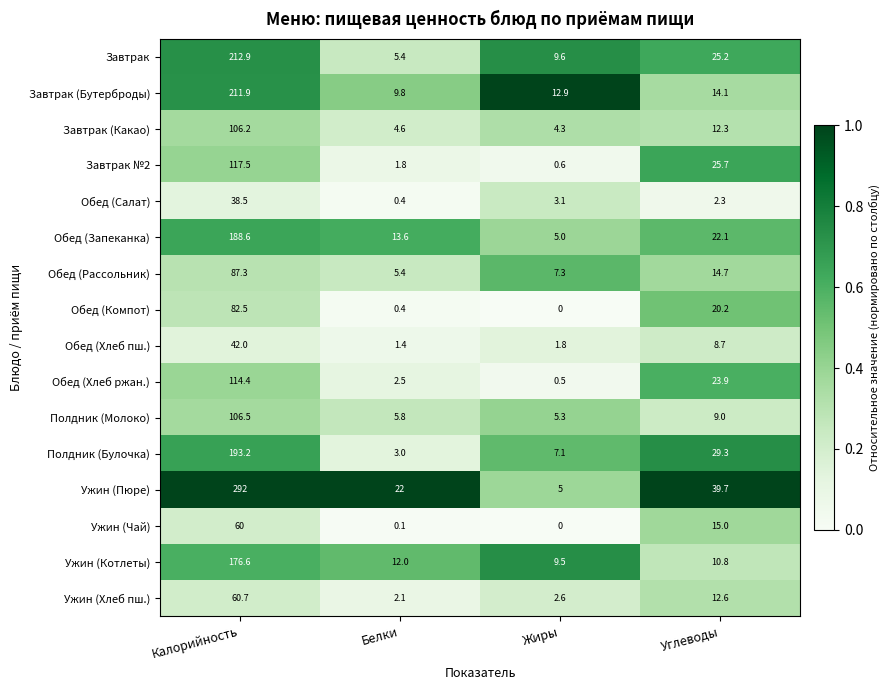

The Обед (Компот) series shows 35.1 at Углеводы. True or false?

False